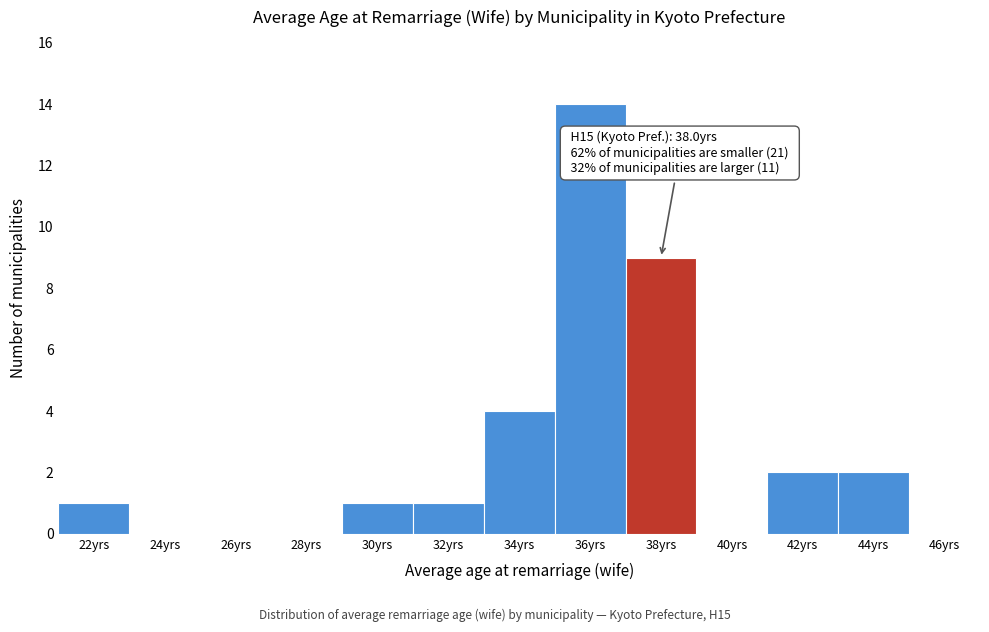

Reading left to right, what are all the values shown in this chart?

22yrs=1	24yrs=0	26yrs=0	28yrs=0	30yrs=1	32yrs=1	34yrs=4	36yrs=14	38yrs=9	40yrs=0	42yrs=2	44yrs=2	46yrs=0